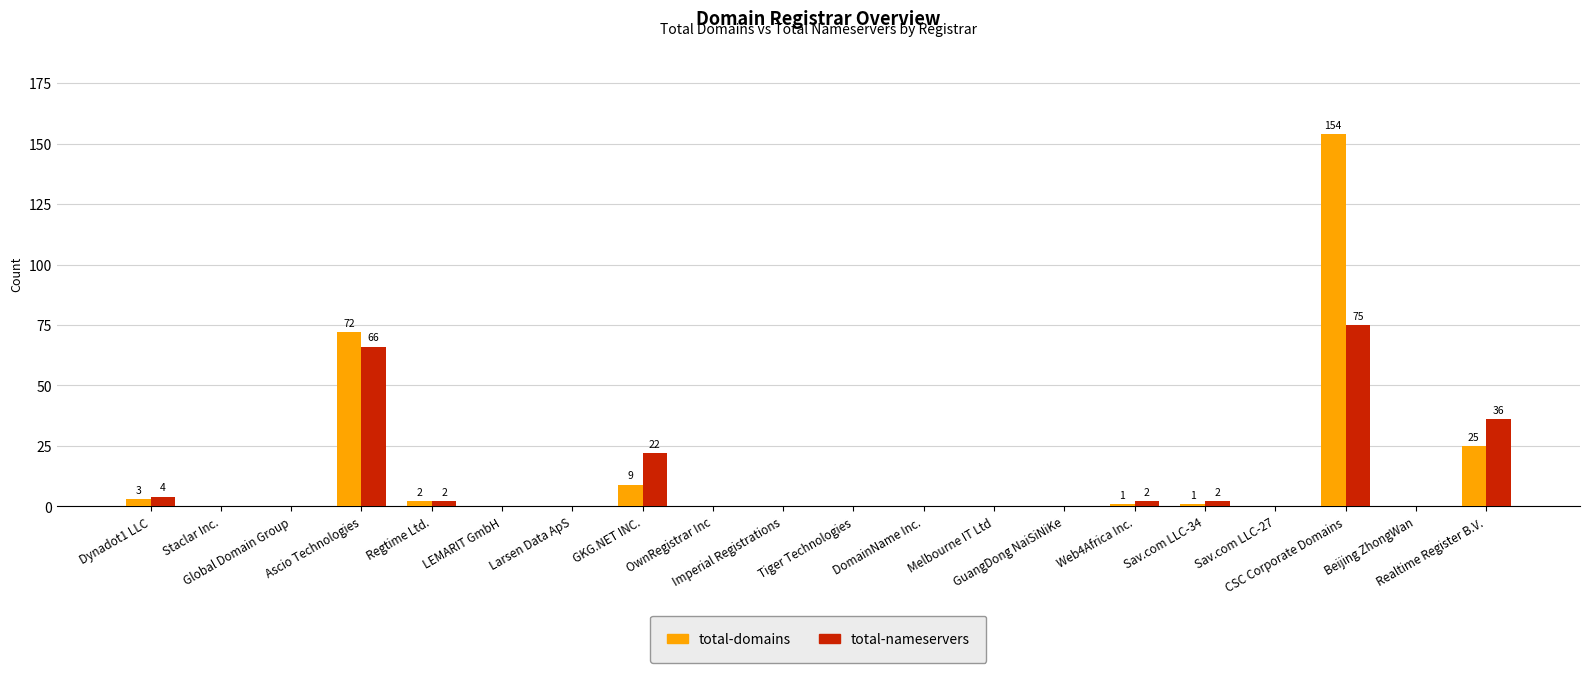

What are all the series names shown in the legend?

total-domains, total-nameservers